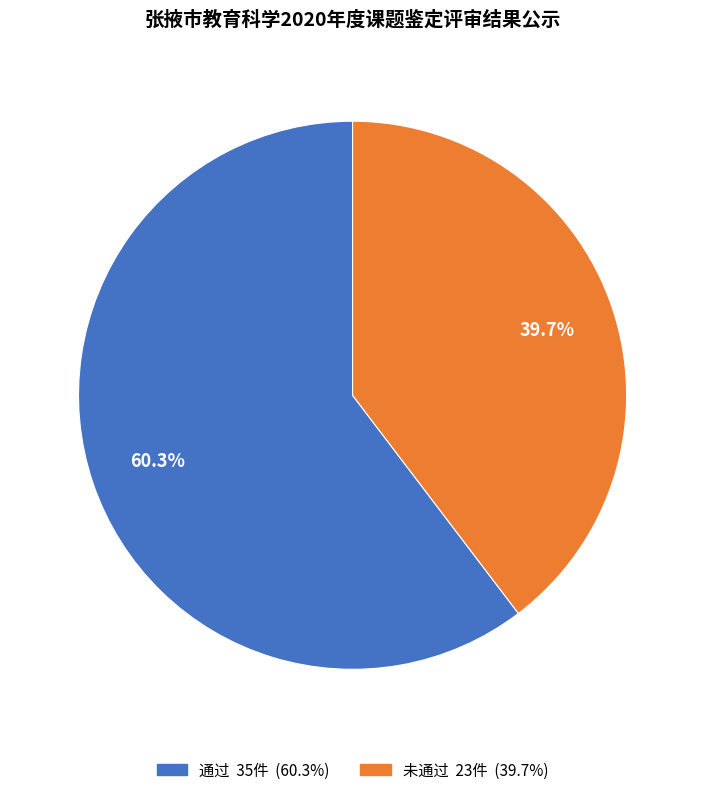

Between 未通过 and 通过, which is larger?

通过